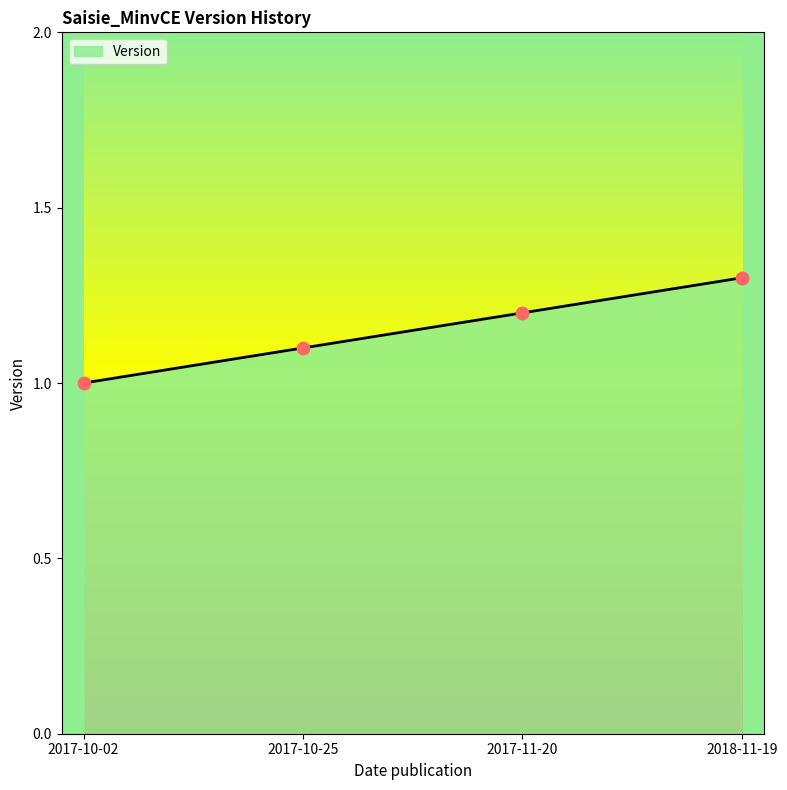

Approximately how many times larger is the value at 2017-10-25 compared to 2018-11-19?

0.8